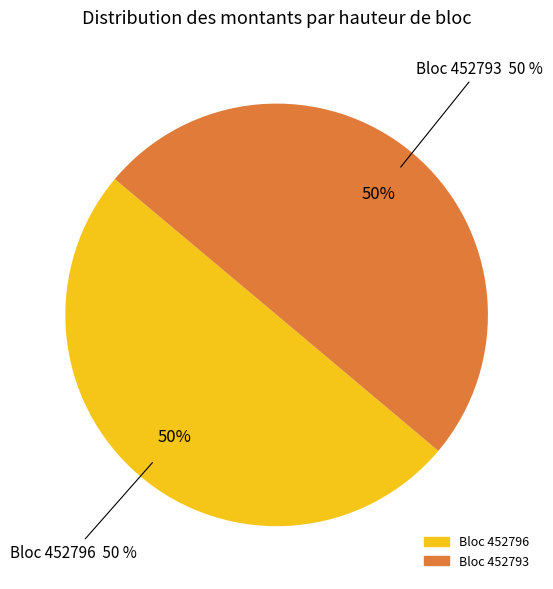

To the nearest percent, what portion does 452793 represent?

50%